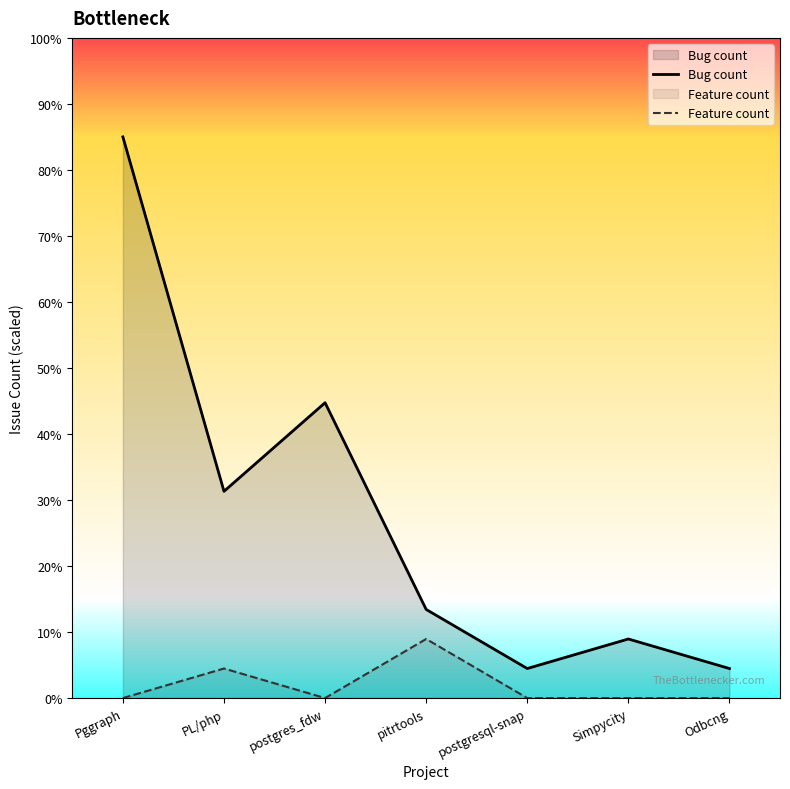

How many lines are shown in the chart?

2